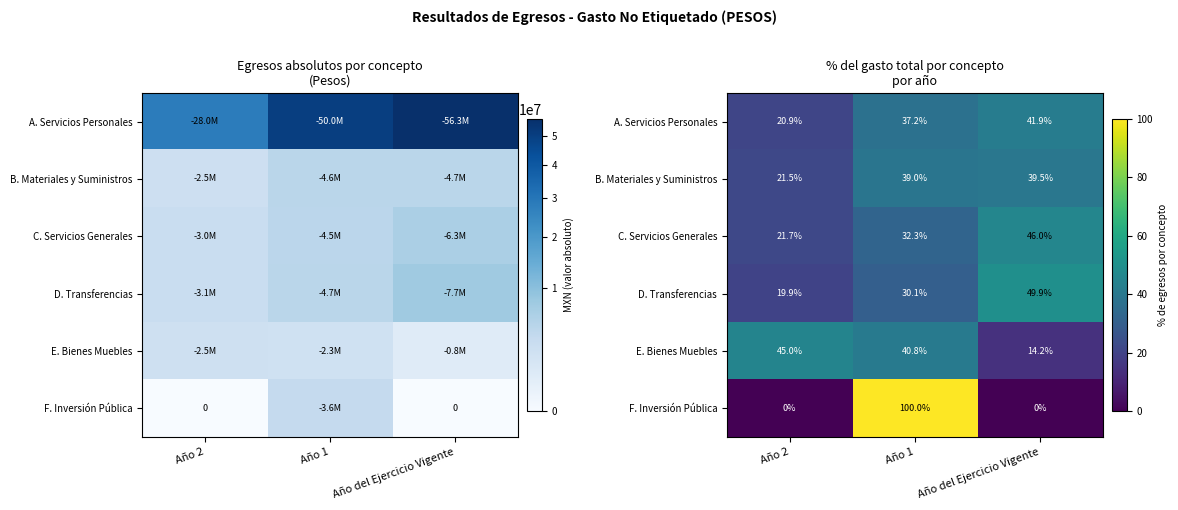

Which series has the largest range (max minus min)?

F. Inversión Pública